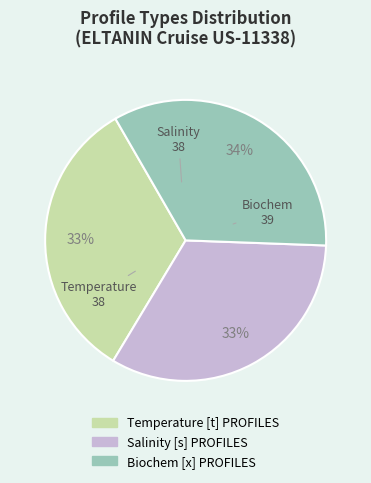

To the nearest percent, what is the combined percentage of Temperature [t] PROFILES and Salinity [s] PROFILES?

66%